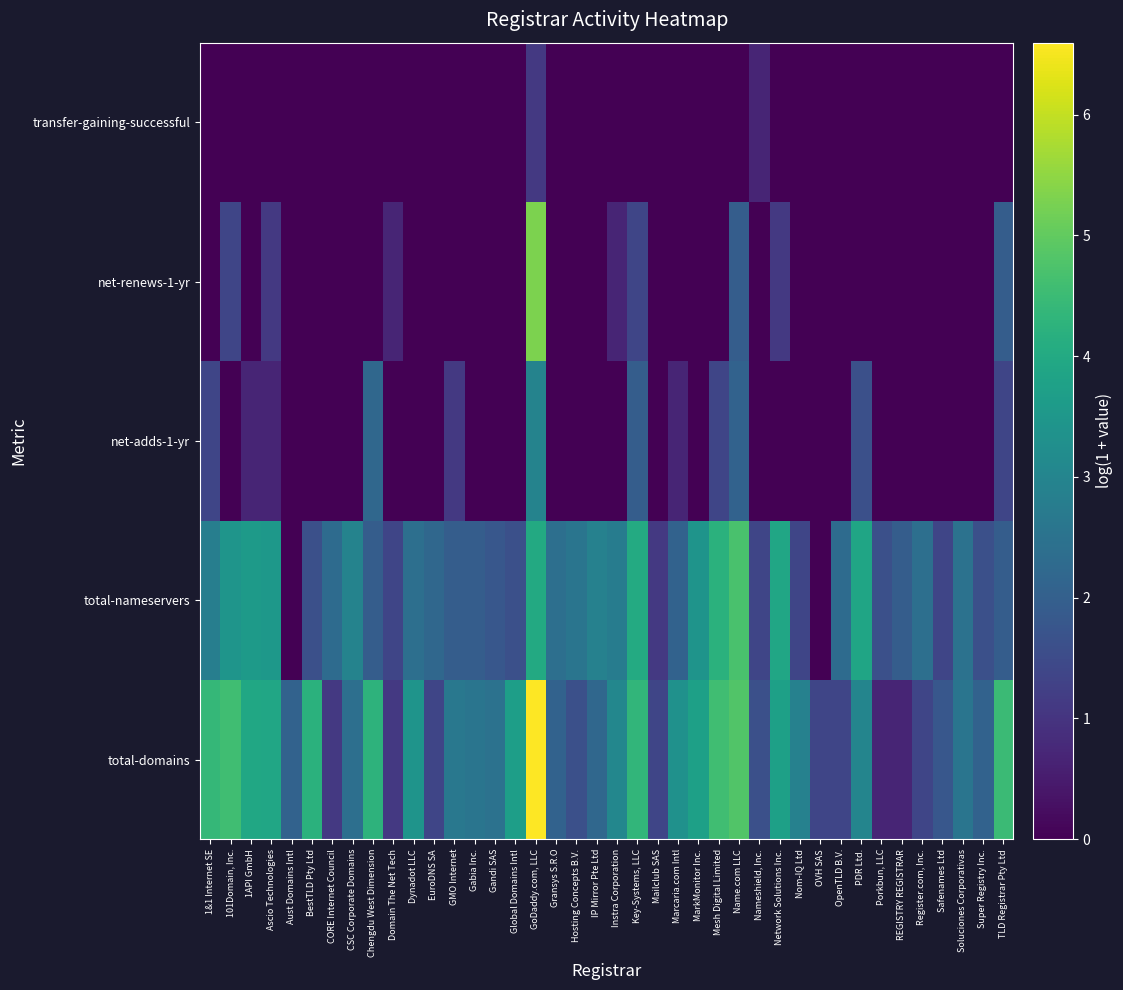

What is the total value across all series at Gransys S.R.O?

4.5